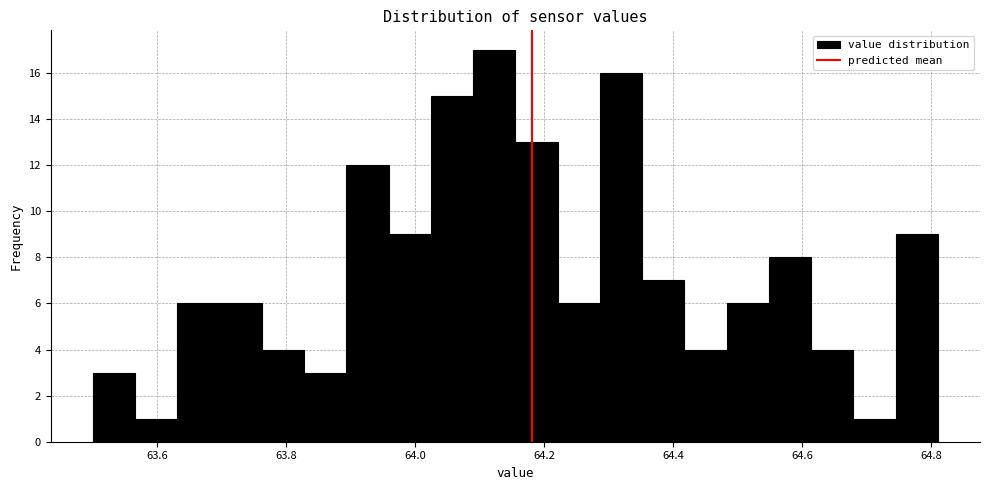

Read against the x-axis, roughly where is the centre of the tallest bar?

64.12